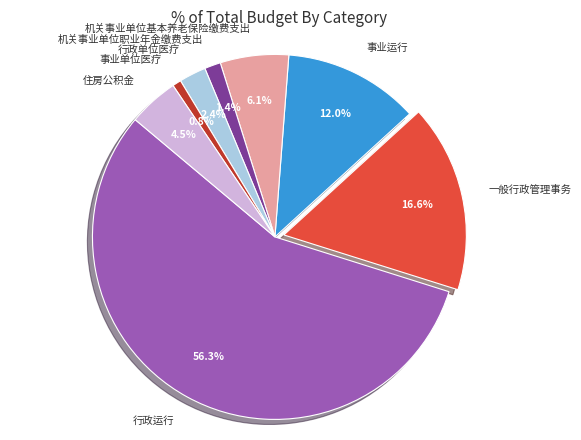

What percentage is the 行政单位医疗 slice, to the nearest percent?

2%